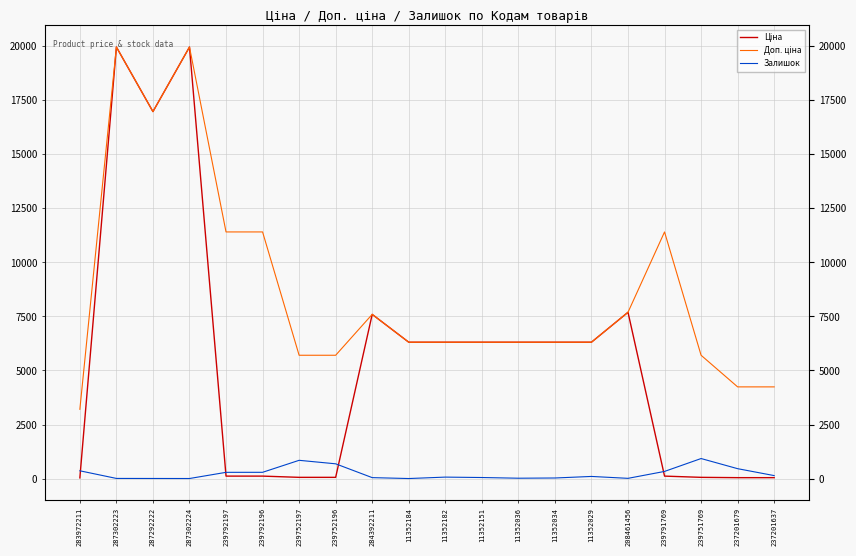

Read the Доп. ціна value at 11352036.

6308.8